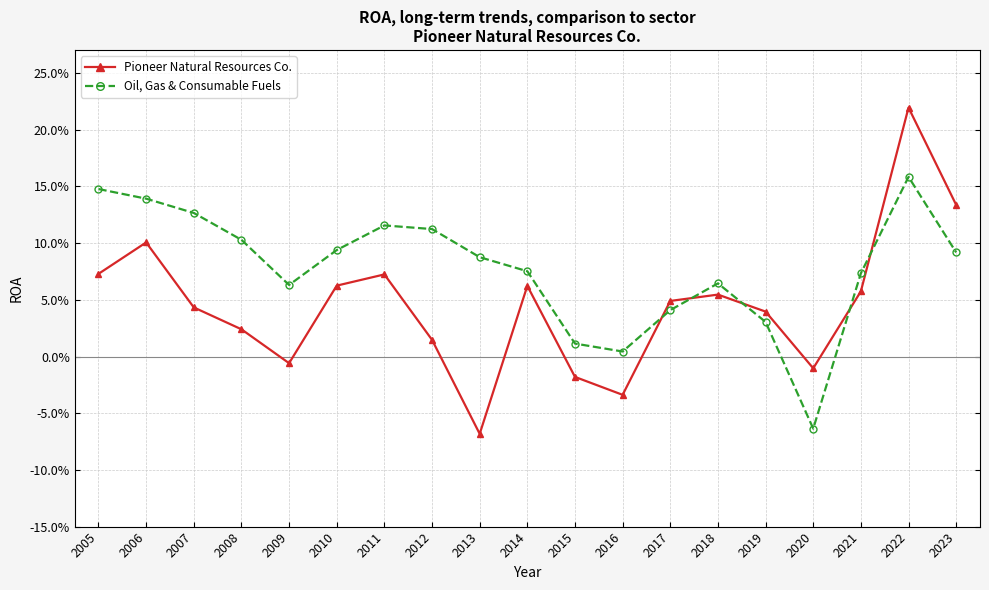

Is this an area chart (filled region under the line)?

No